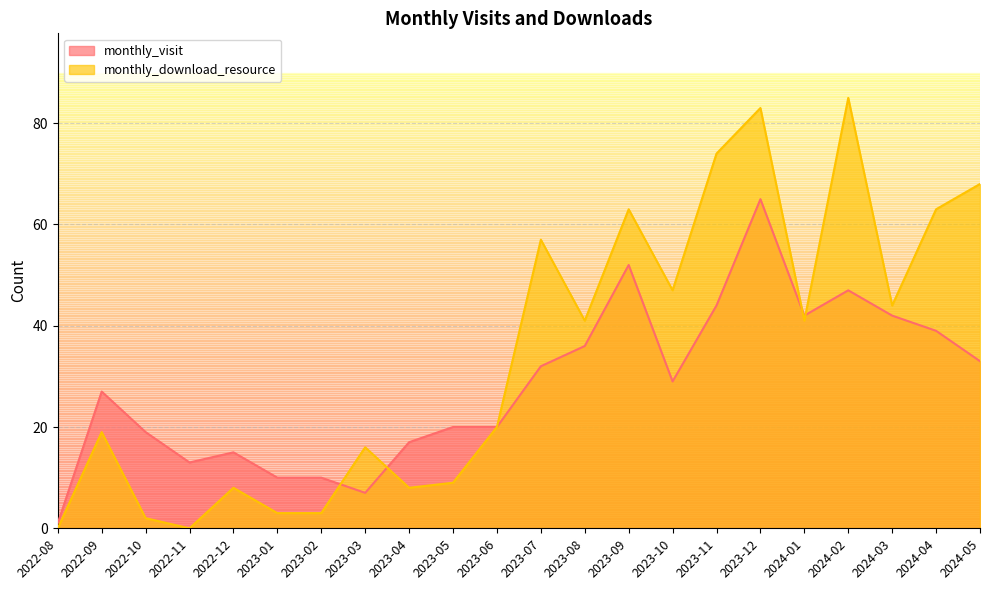

Where is the first local maximum for monthly_visit?

2022-09